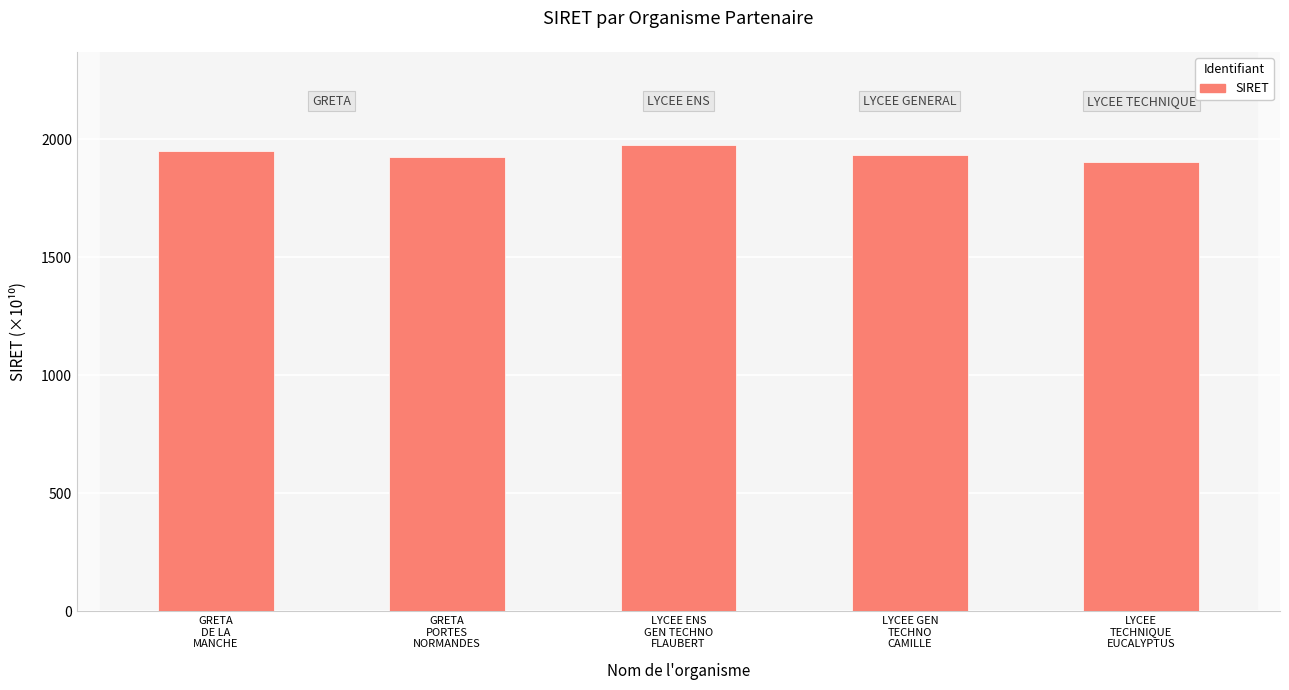

What is the smallest value displayed?

1906.0